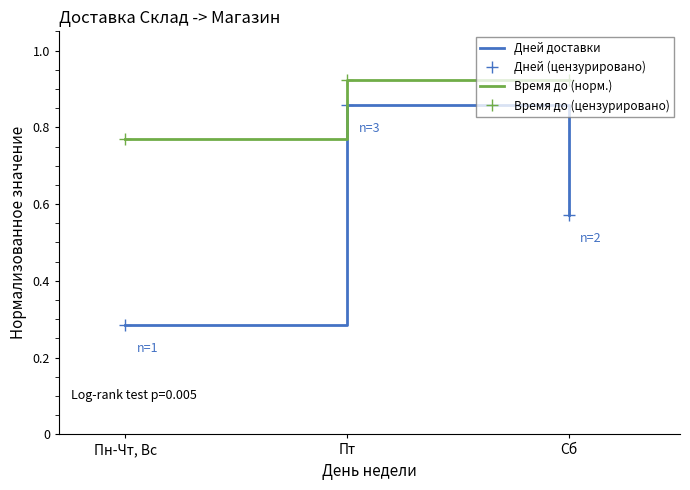

What is the difference between the highest and lowest values at Пт?

0.1